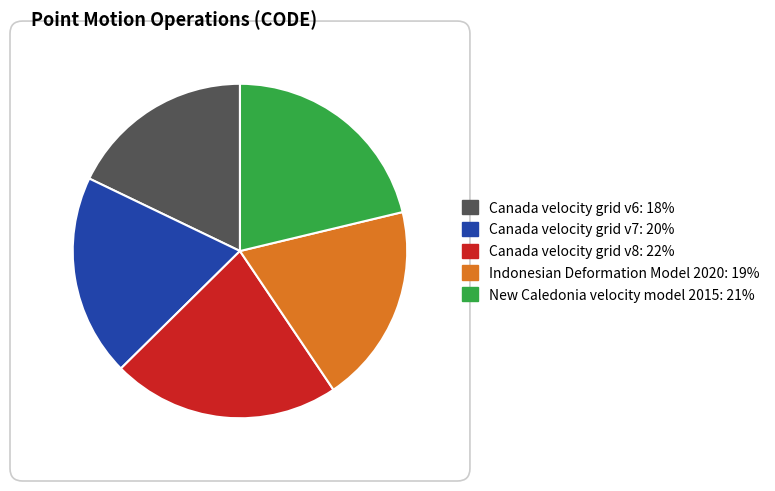

Is Canada velocity grid v8 the majority of the pie?

No